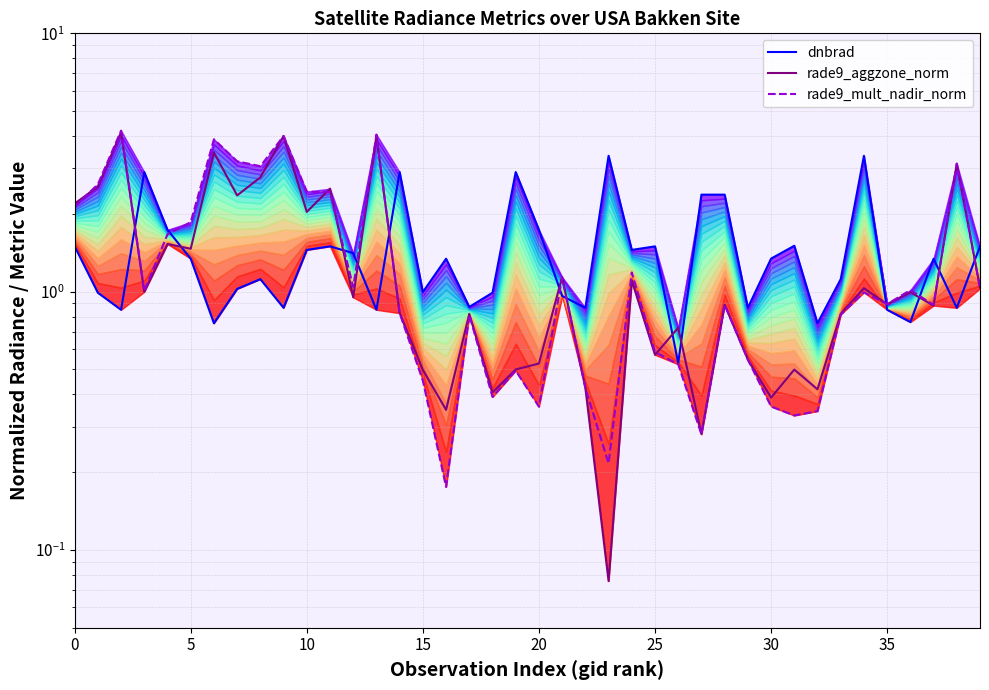

Reading right to left, list all the values displayed in this chart.

dnbrad: 1.5	0.9	1.3	0.8	0.9	3.4	1.1	0.8	1.5	1.3	0.9	2.4	2.4	0.5	1.5	1.5	3.4	0.9	1.0	1.7	2.9	1.0	0.9	1.3	1.0	2.9	0.9	1.4	1.5	1.5	0.9	1.1	1.0	0.8	1.3	1.7	2.9	0.9	1.0	1.5
rade9_aggzone_norm: 1.0	3.1	0.9	1.0	0.9	1.0	0.8	0.4	0.5	0.4	0.5	0.9	0.3	0.7	0.6	1.1	0.1	0.4	1.1	0.5	0.5	0.4	0.8	0.3	0.5	0.8	4.0	1.0	2.5	2.0	4.0	2.8	2.4	3.5	1.5	1.5	1.0	4.1	2.5	2.2
rade9_mult_nadir_norm: 1.0	3.1	0.9	1.0	0.9	1.0	0.8	0.3	0.3	0.4	0.5	0.9	0.3	0.5	0.6	1.2	0.2	0.4	1.1	0.4	0.5	0.4	0.8	0.2	0.5	0.8	4.1	1.0	2.4	2.4	4.0	3.1	3.2	3.9	1.9	1.7	1.0	4.2	2.6	2.1